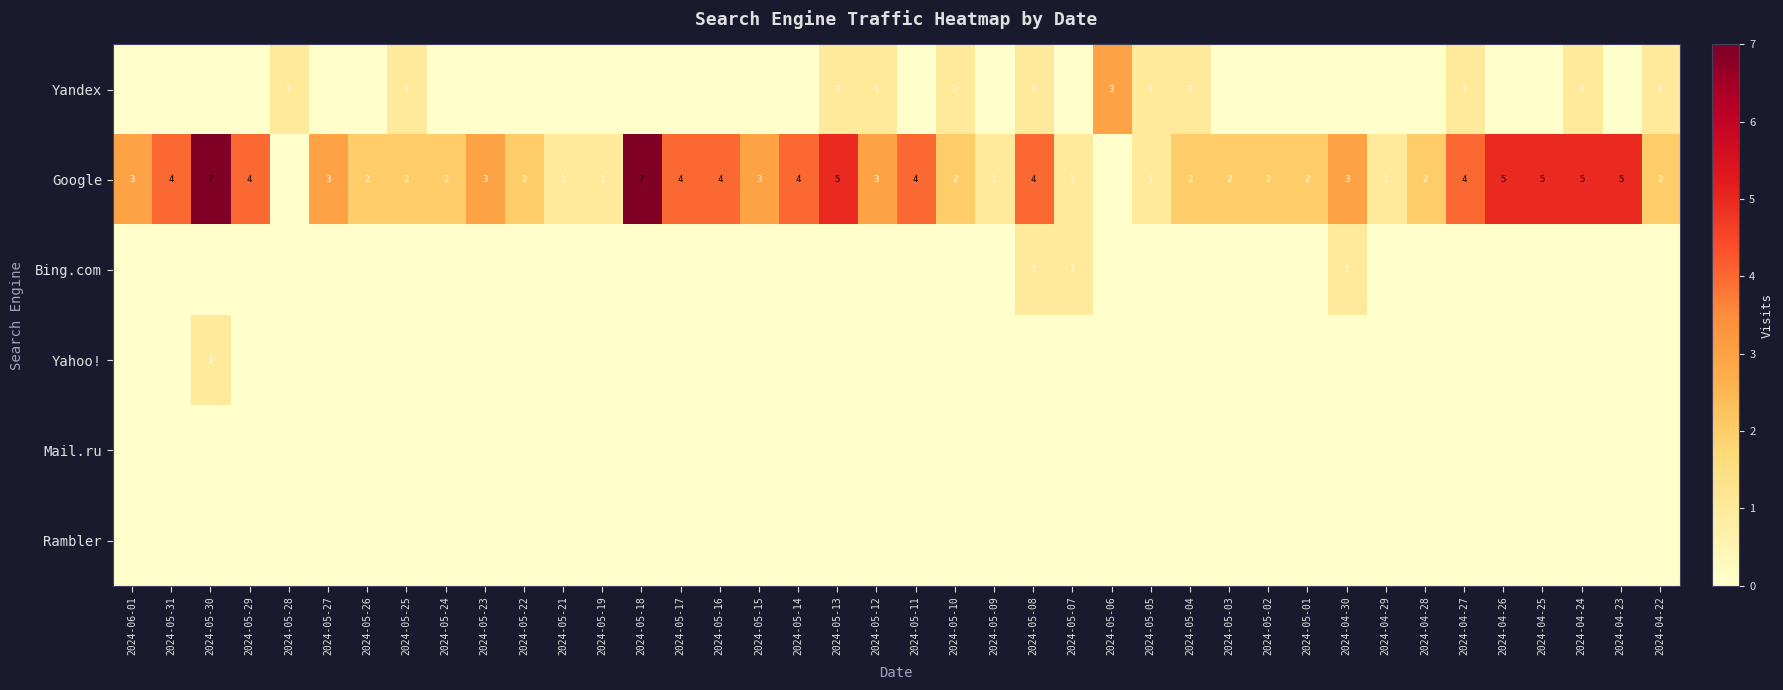

True or false: Yandex has a value of 0 at 2024-05-24.

True